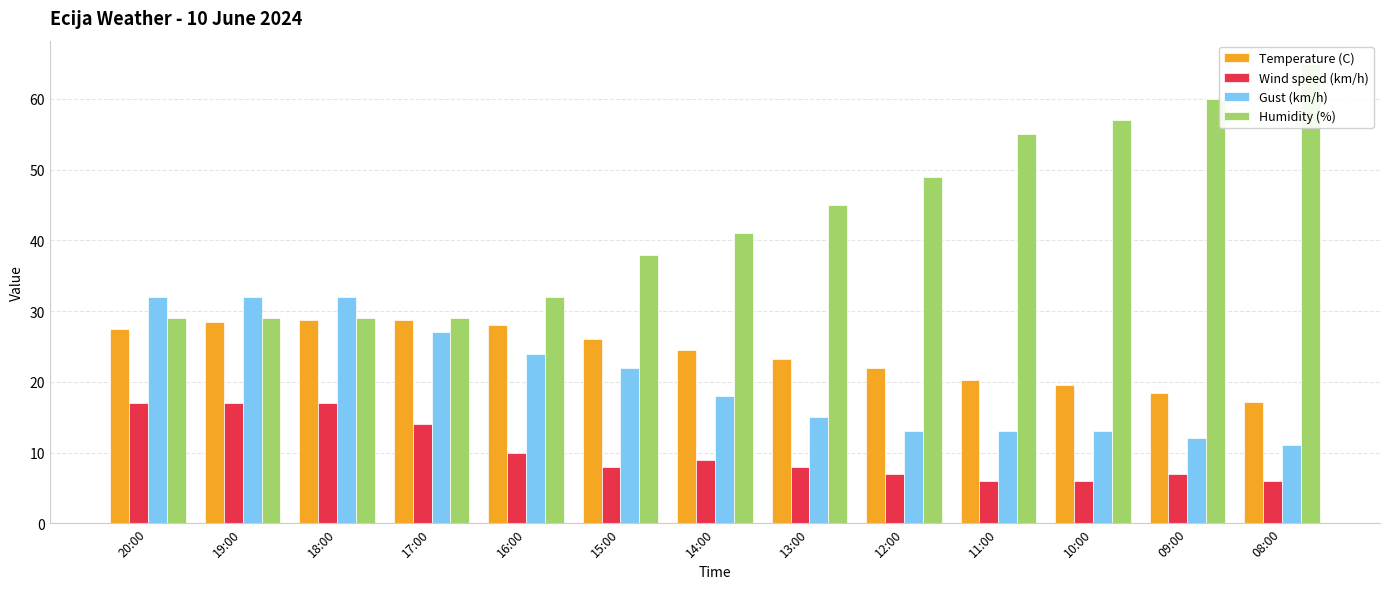

What is the difference between the Humidity (%) values at 08:00 and 18:00?

36.0